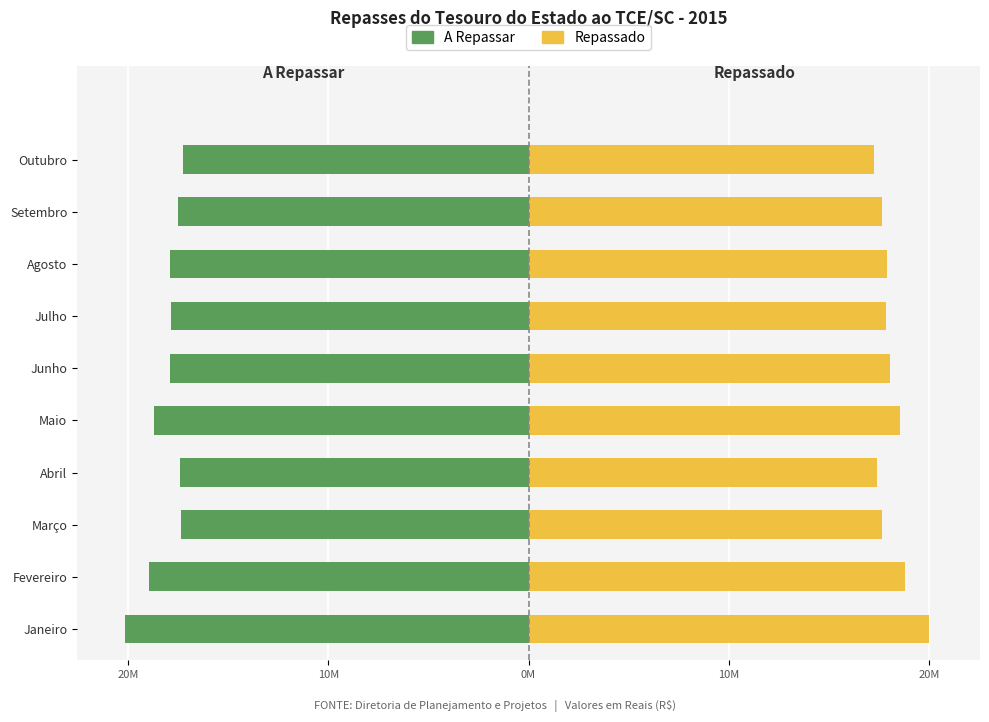

What is the sum of all A Repassar values?

-181.1